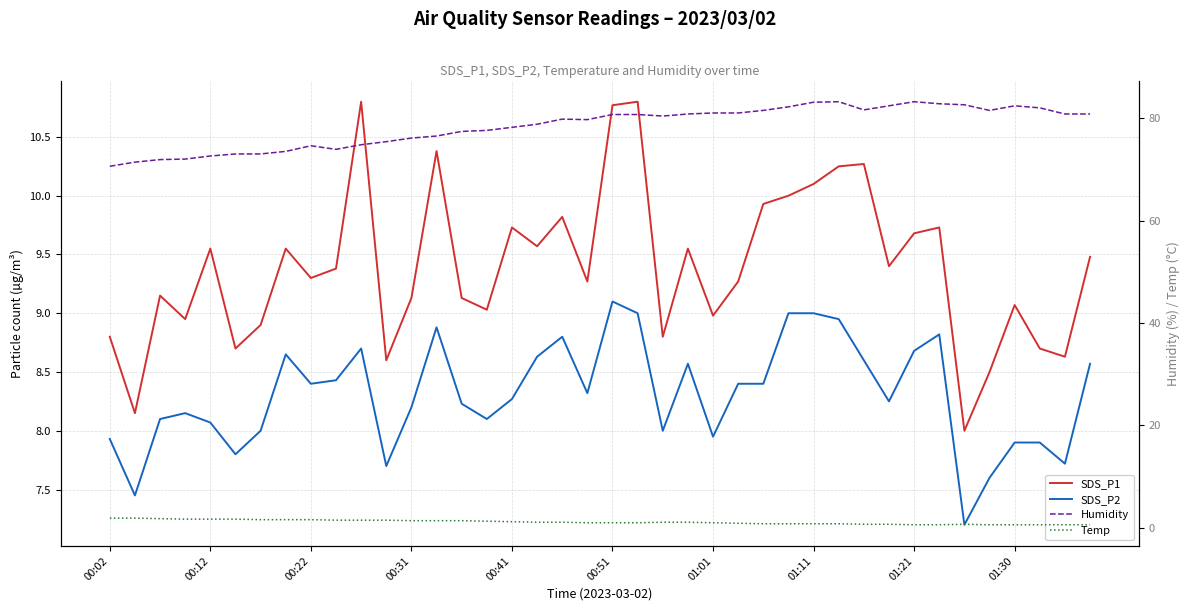

Rank the series by their maximum value, from lowest to highest.

Temp, SDS_P2, SDS_P1, Humidity